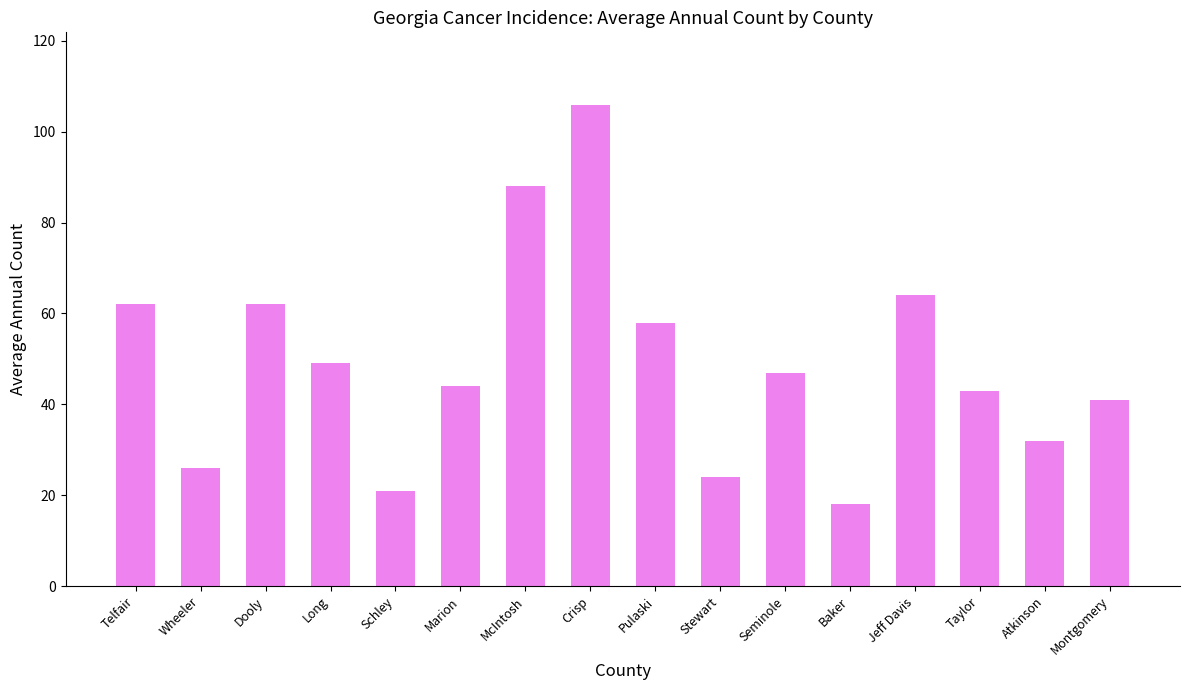

Read the value at Pulaski, to the nearest 10.

60